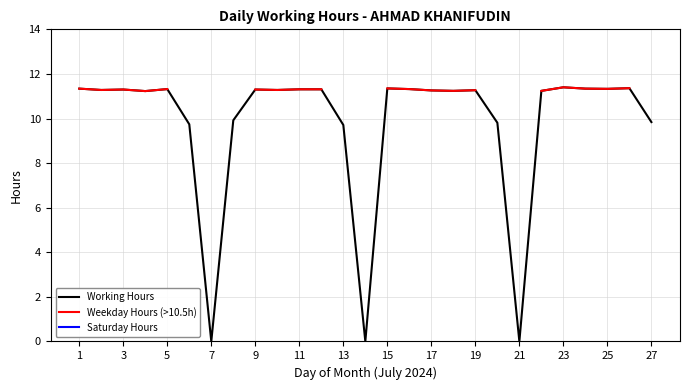

What is the highest value of the Working Hours series?

11.4